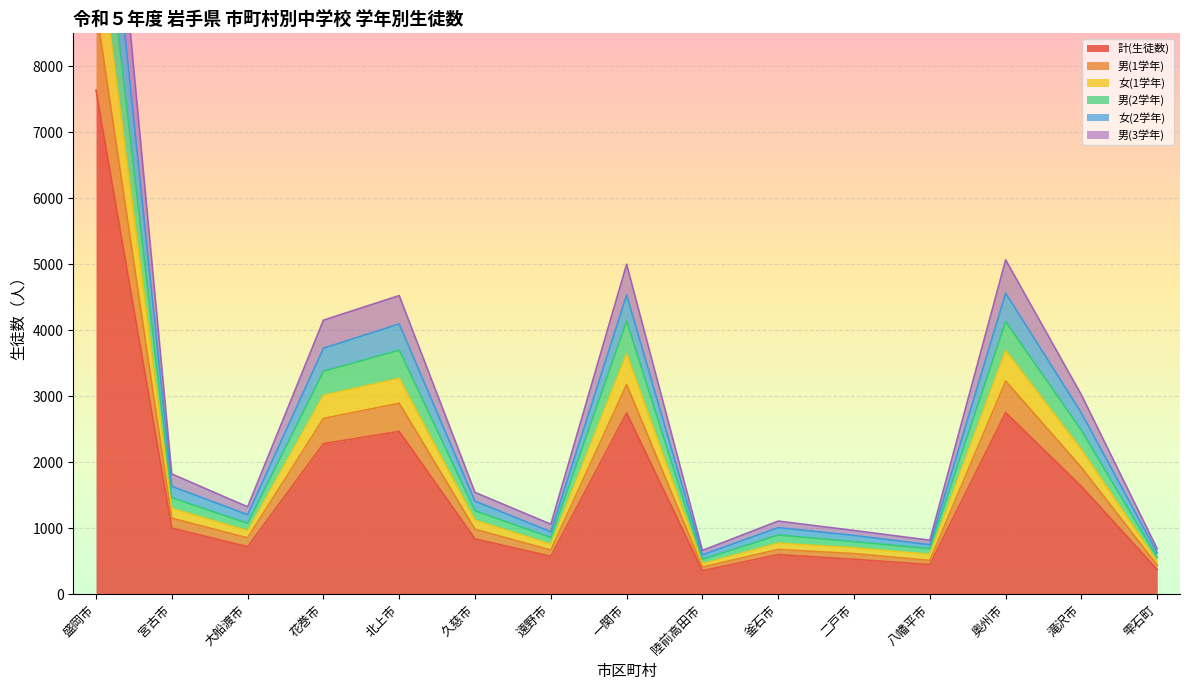

The value of 計(生徒数) at 宮古市 is 493. True or false?

False